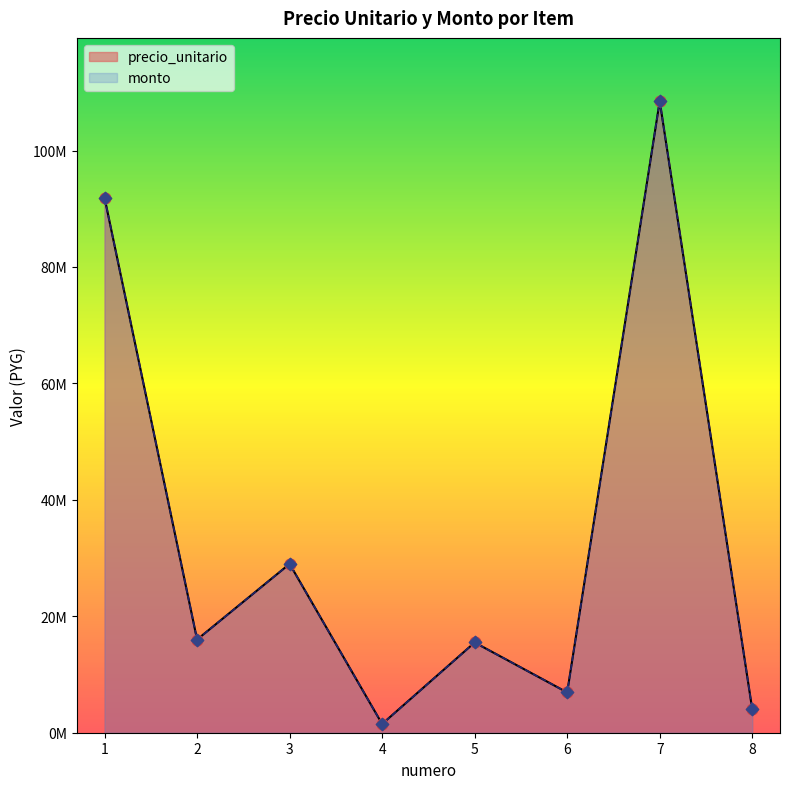

What are all the series names shown in the legend?

precio_unitario, monto